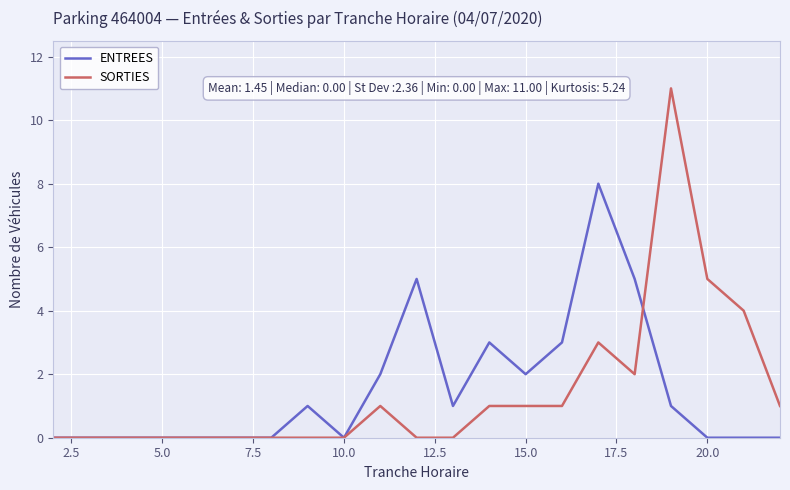

Reading left to right, what are all the values shown in this chart?

ENTREES: 0	0	0	0	0	0	0	1	0	2	5	1	3	2	3	8	5	1	0	0	0
SORTIES: 0	0	0	0	0	0	0	0	0	1	0	0	1	1	1	3	2	11	5	4	1